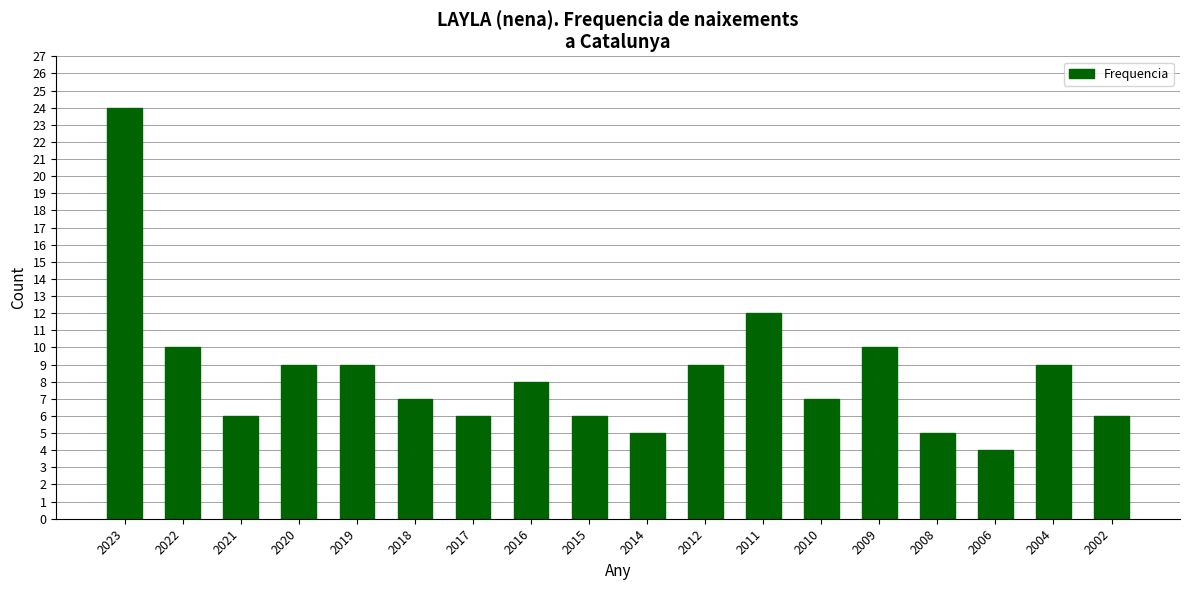

The value at 2020 is 4. True or false?

False